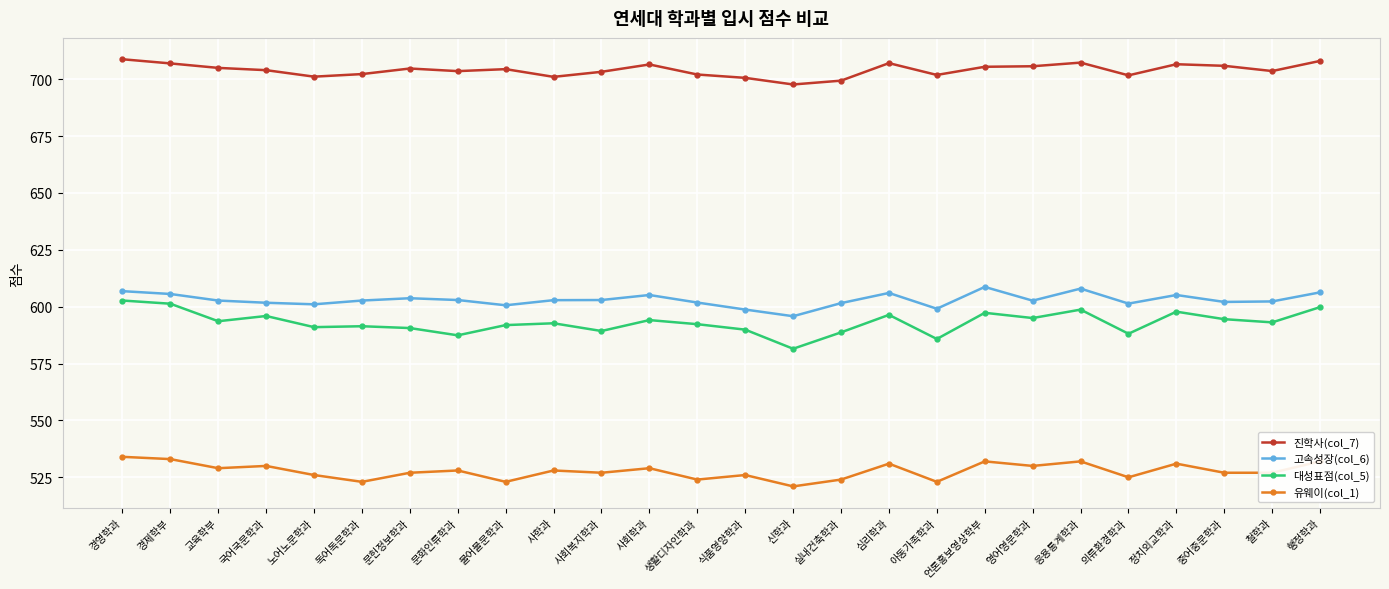

What is the difference between the maximum and minimum values in the 유웨이(col_1) series?

13.0